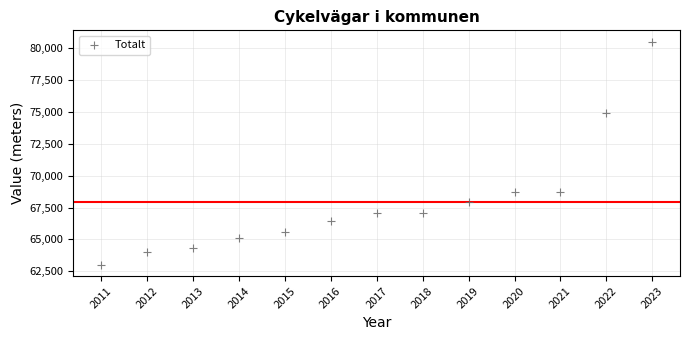

What is the range of X values (max minus min)?

12